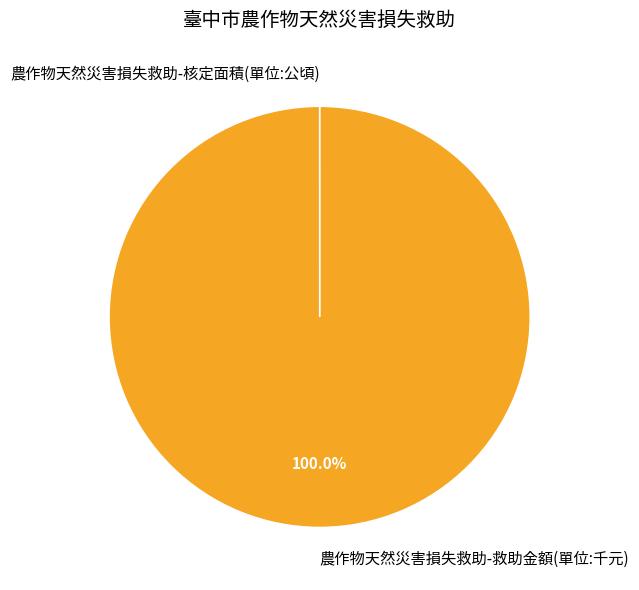

Which slice is the largest?

農作物天然災害損失救助-救助金額(單位:千元)